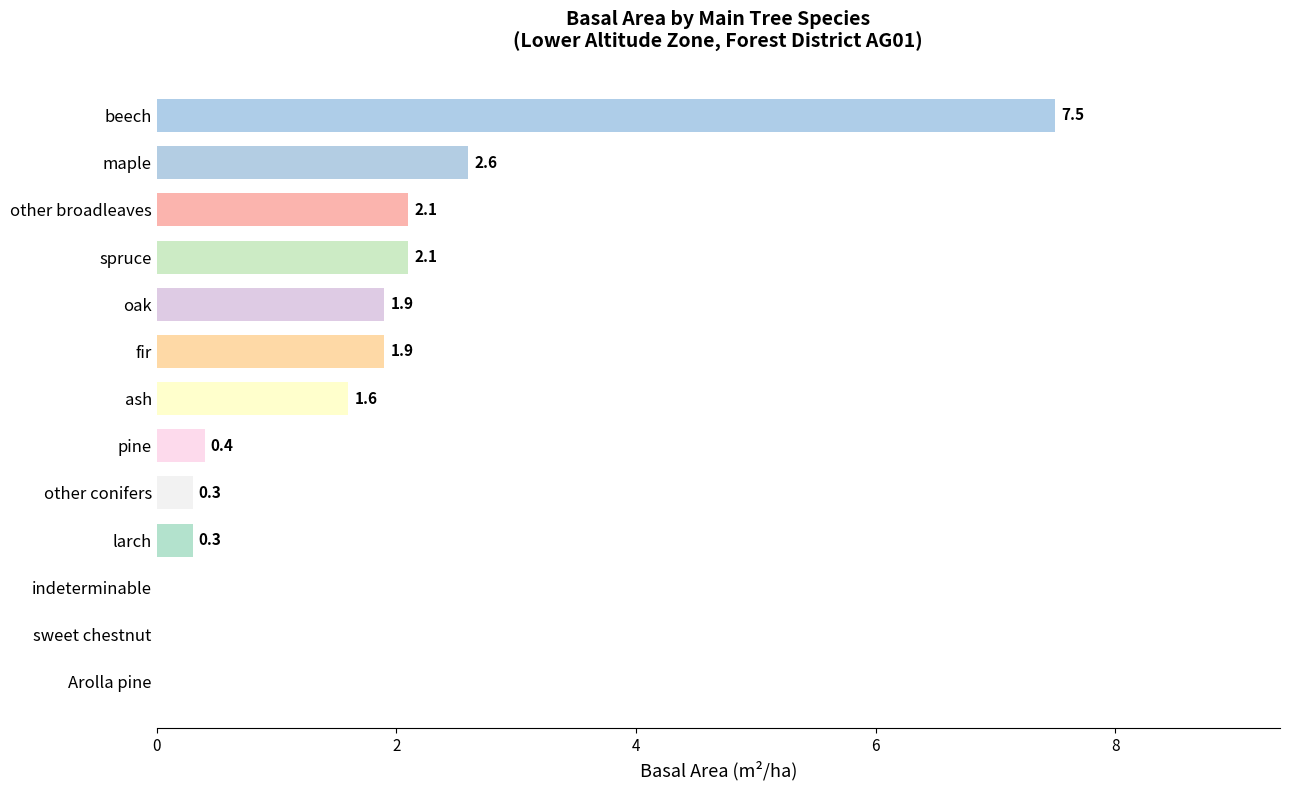

What is the change in value from Arolla pine to larch?

+0.3